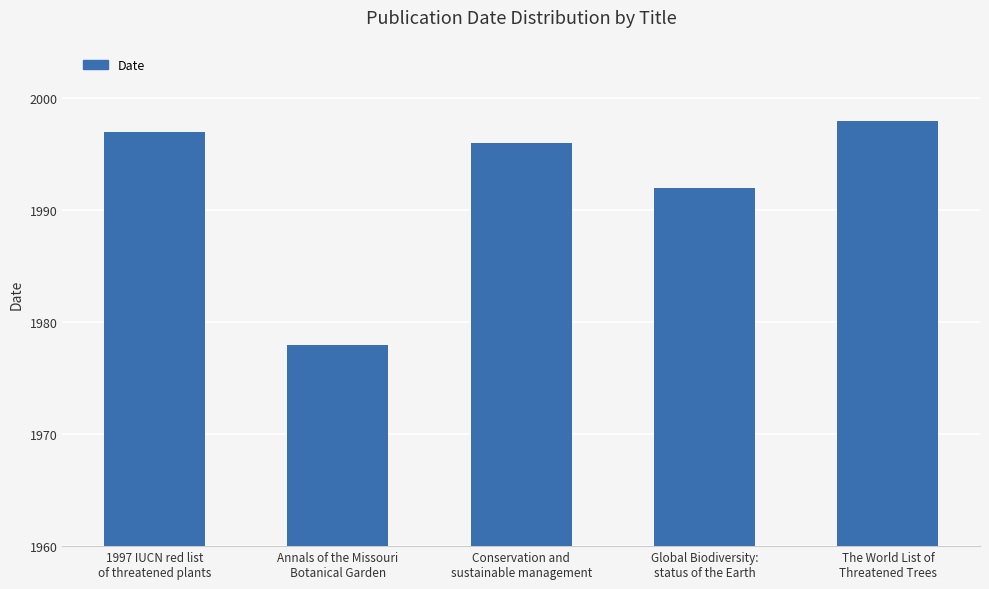

Rank the categories by value from highest to lowest.

The World List of
Threatened Trees, 1997 IUCN red list
of threatened plants, Conservation and
sustainable management, Global Biodiversity:
status of the Earth, Annals of the Missouri
Botanical Garden